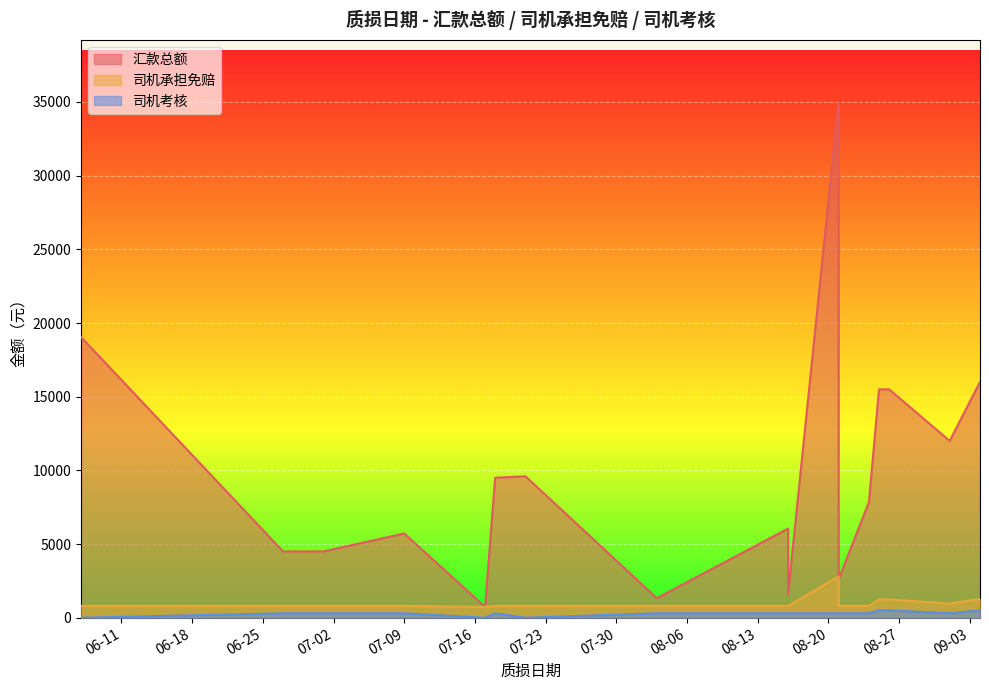

The 汇款总额 series shows 2170 at 2024-08-16. True or false?

False